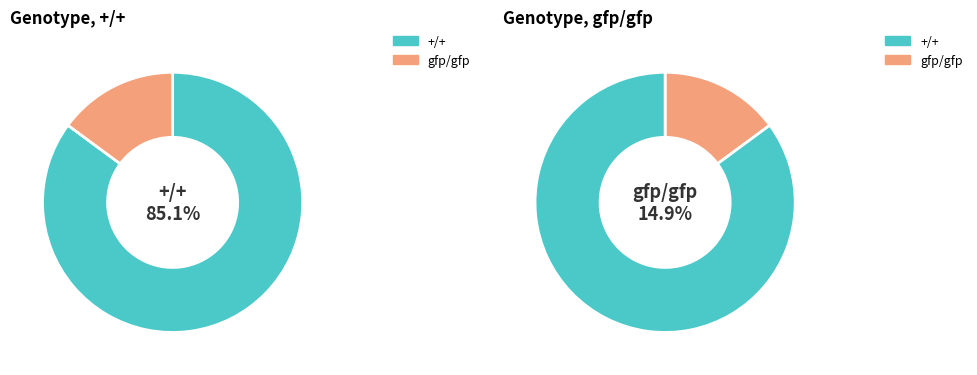

Combined, do +/+ and gfp/gfp account for over 50%?

Yes